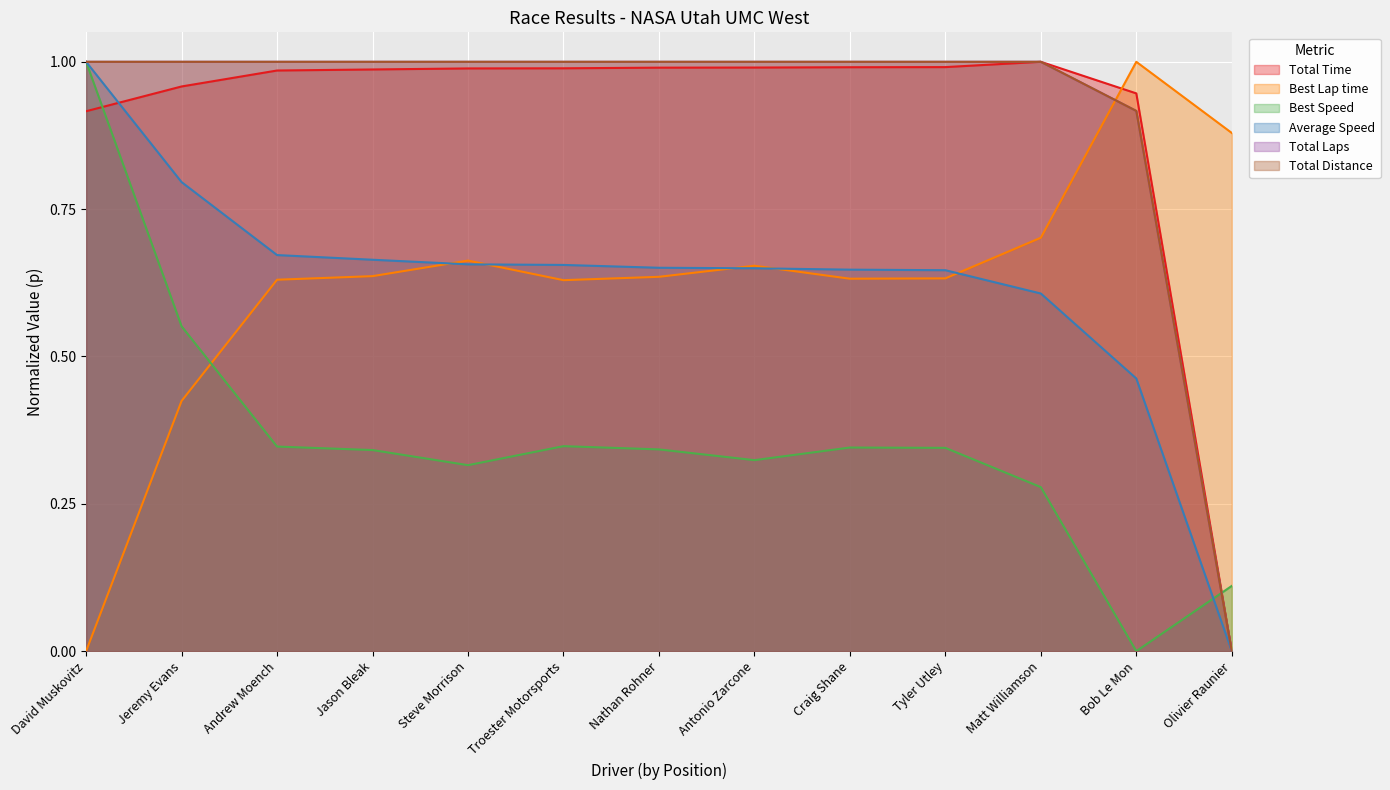

What is the total value across all series at Tyler Utley?

4.6